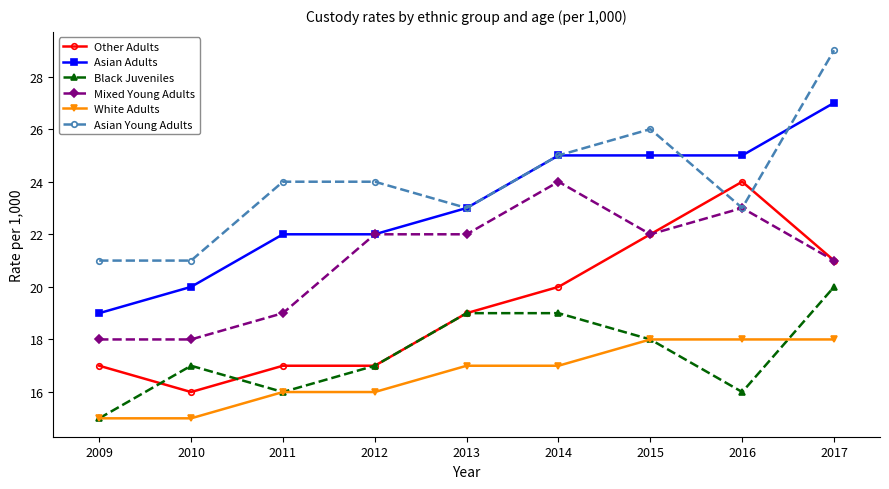

What is the average value of the Black Juveniles series?

17